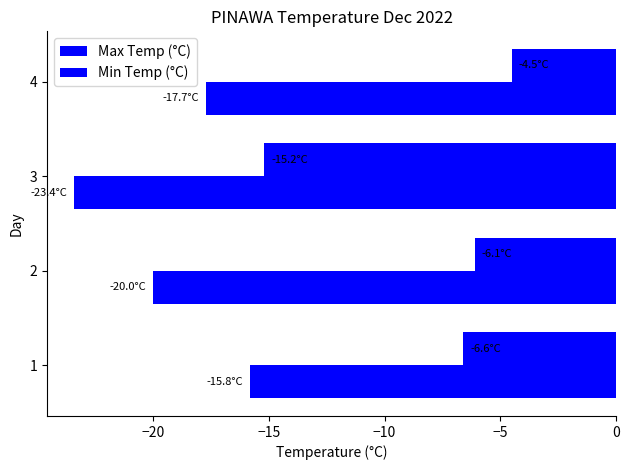

How many values in the Max Temp (°C) series are below -6?

3